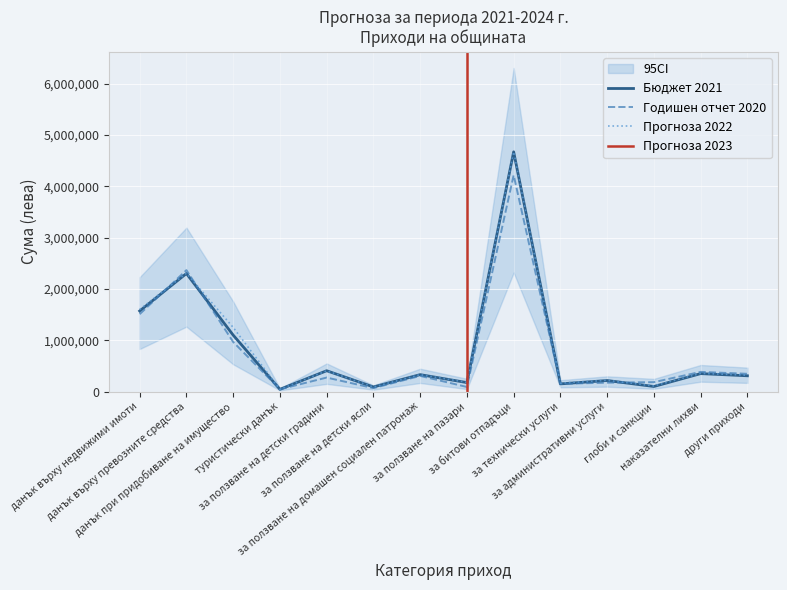

At which label does Годишен отчет 2020 first exceed 305200?

данък върху недвижими имоти